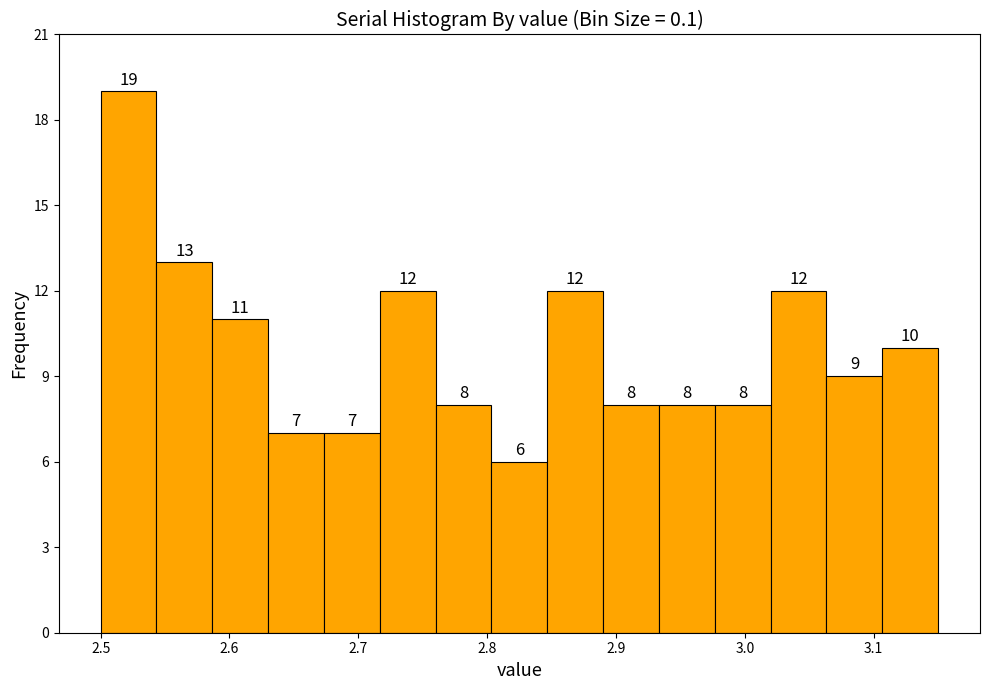

Reading left to right, list every bar in this chart as the range it spans on the x-axis followed by its height. The bar edges are not printed on the chart, so give them approximately, as read against the axis.

2.50 to 2.54: 19
2.54 to 2.59: 13
2.59 to 2.63: 11
2.63 to 2.67: 7
2.67 to 2.72: 7
2.72 to 2.76: 12
2.76 to 2.80: 8
2.80 to 2.85: 6
2.85 to 2.89: 12
2.89 to 2.93: 8
2.93 to 2.98: 8
2.98 to 3.02: 8
3.02 to 3.06: 12
3.06 to 3.11: 9
3.11 to 3.15: 10